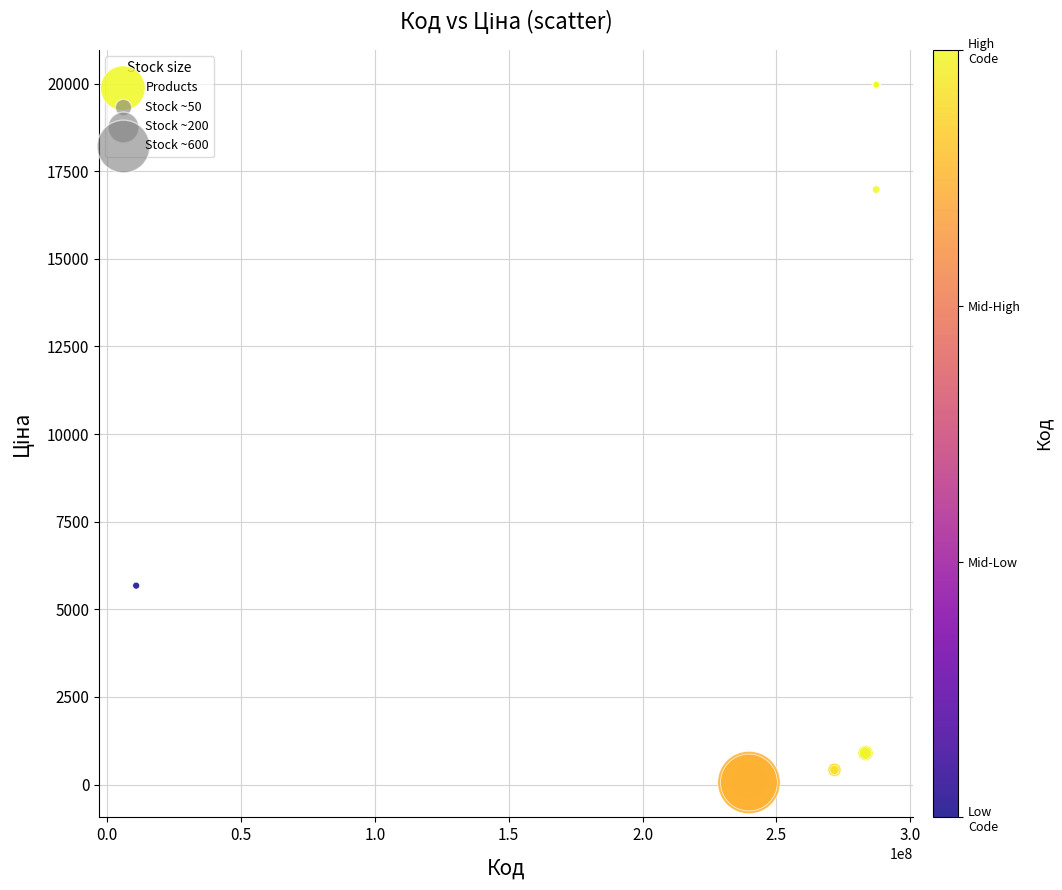

What Y value in the scatter plot is closest to 10010?

5673.8